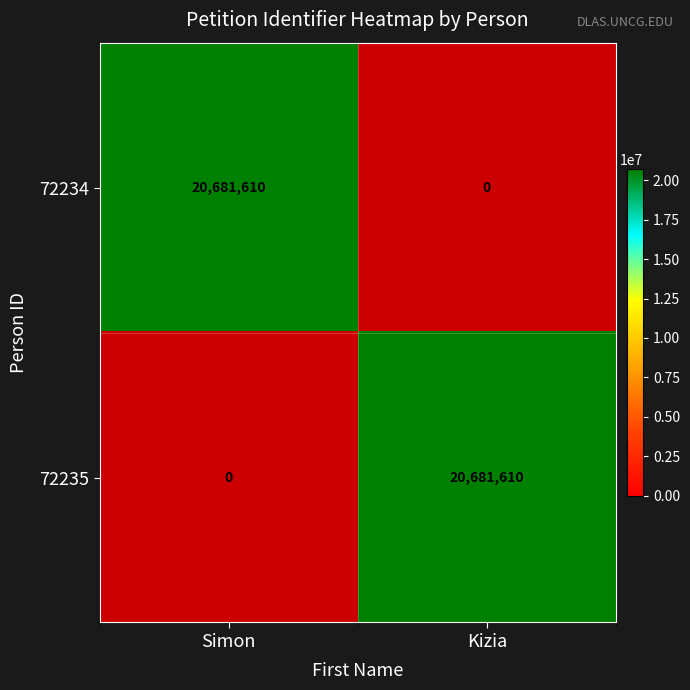

Which series has the largest total across all categories?

72234